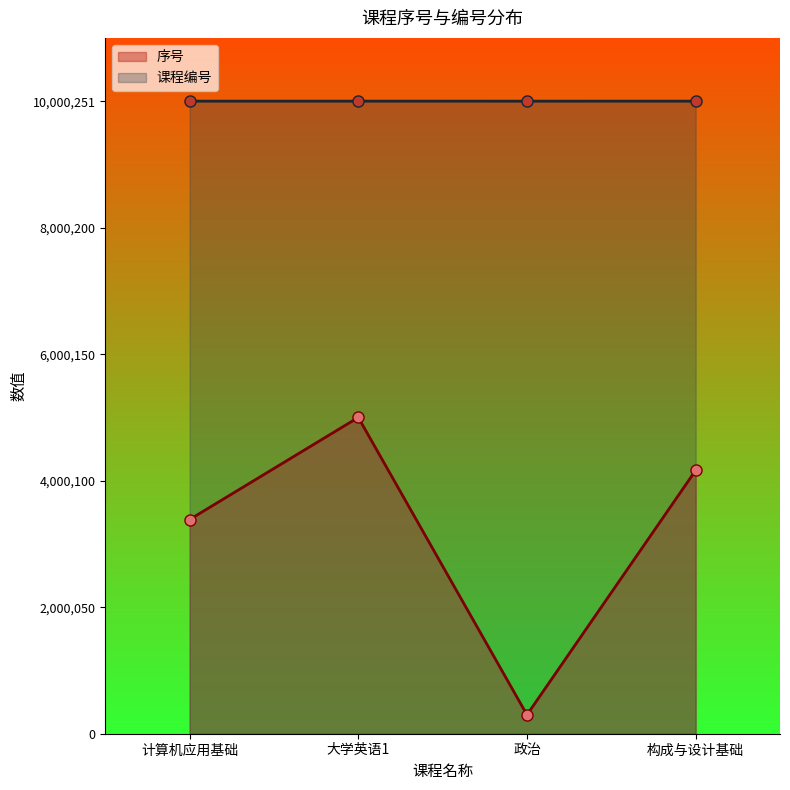

Which series has the largest total across all categories?

课程编号